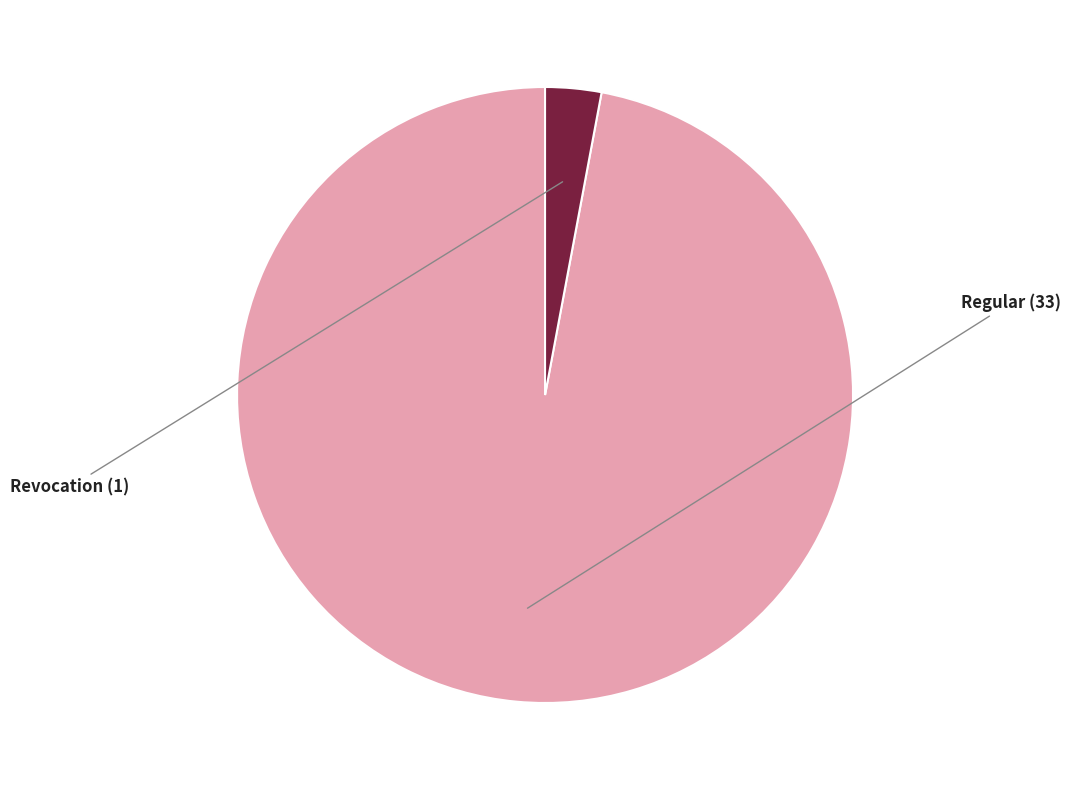

Is there a majority slice in this chart?

Yes